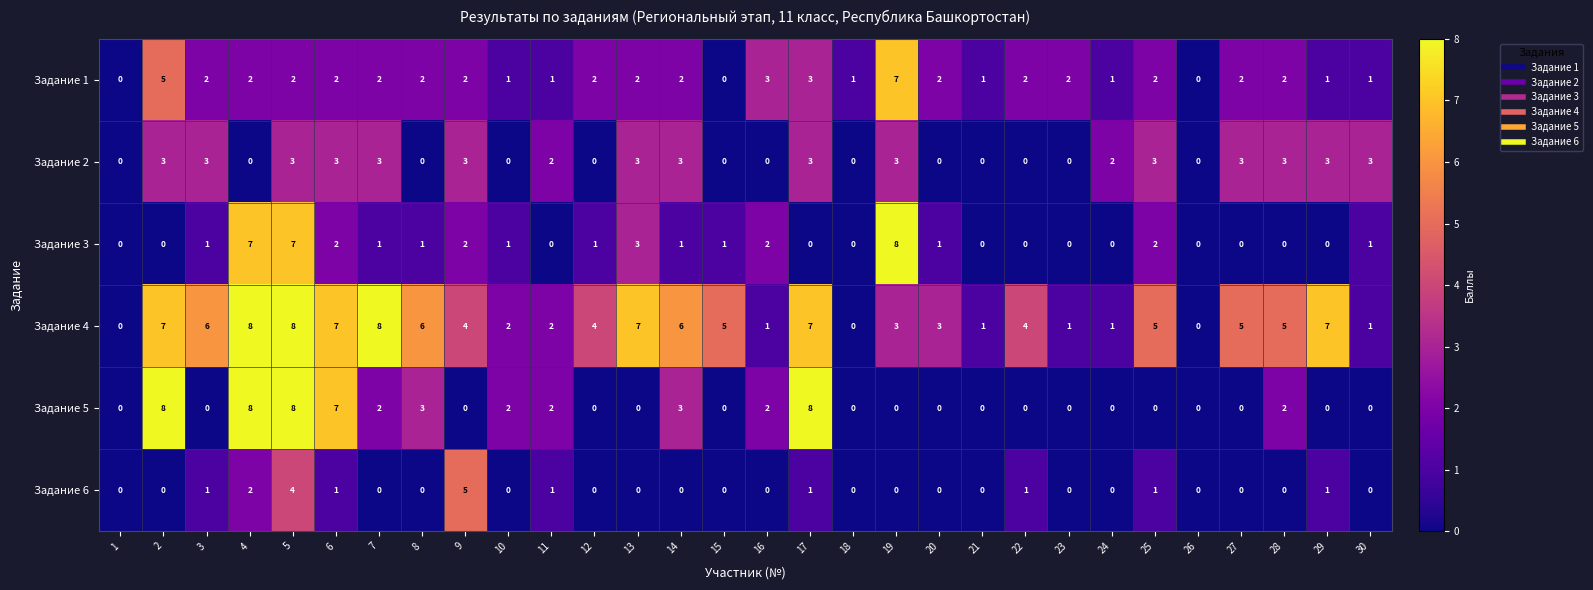

Which series has the largest total across all categories?

Задание 4